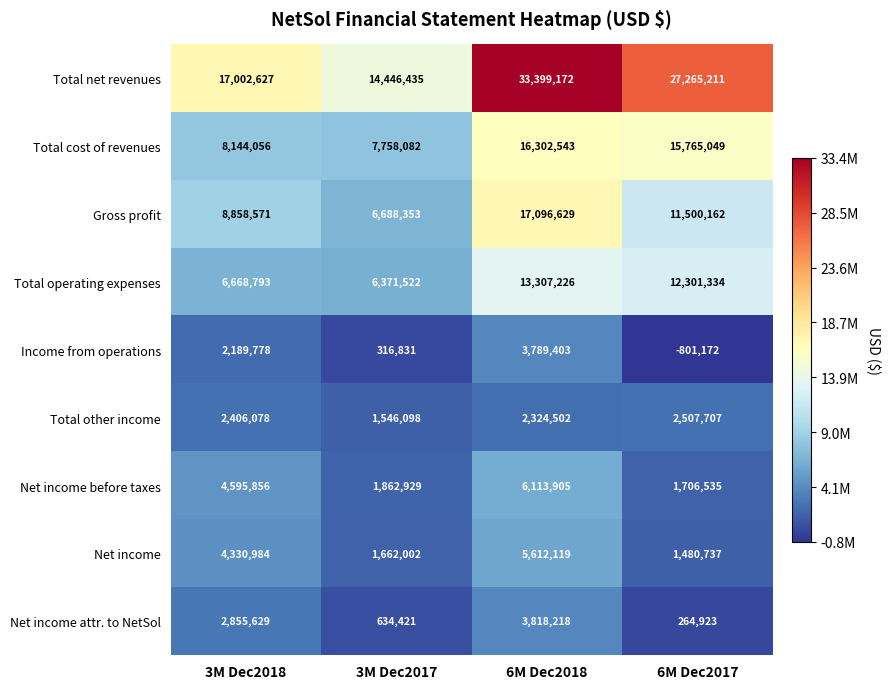

At which category is the sum across all series the highest?

6M Dec2018